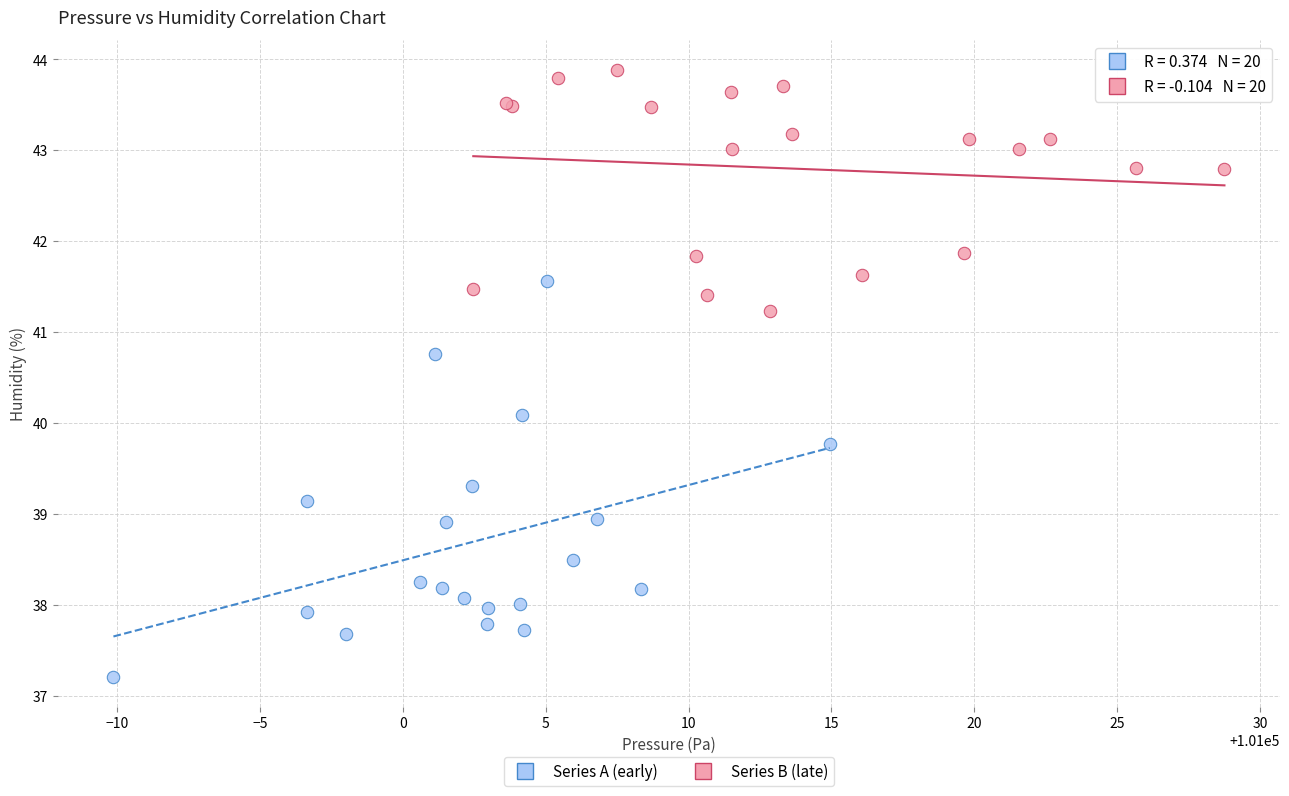

What are all the series names shown in the legend?

Series A (early), Series B (late)